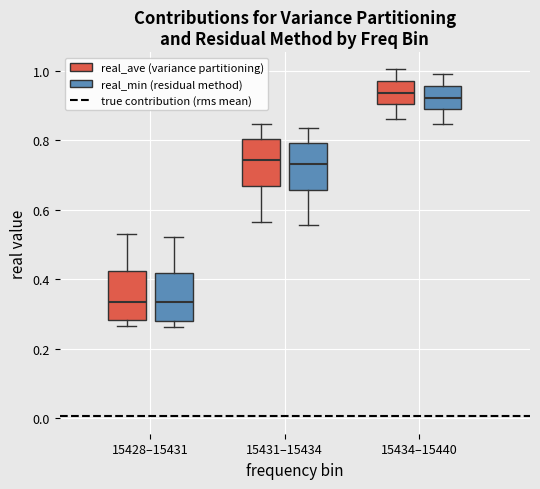

Reading left to right, read every box against the y-axis: the position of its median line, the range the box covers, and the ends of its whiskers. The values are not printed on the chart, so give them approximately, as read against the axis.

15428–15431 (real_ave (variance partitioning)): median 0.34, box 0.28 to 0.42, whiskers 0.26 to 0.54
15428–15431 (real_min (residual method)): median 0.34, box 0.28 to 0.42, whiskers 0.26 to 0.52
15431–15434 (real_ave (variance partitioning)): median 0.74, box 0.66 to 0.80, whiskers 0.56 to 0.84
15431–15434 (real_min (residual method)): median 0.74, box 0.66 to 0.80, whiskers 0.56 to 0.84
15434–15440 (real_ave (variance partitioning)): median 0.94, box 0.90 to 0.98, whiskers 0.86 to 1.00
15434–15440 (real_min (residual method)): median 0.92, box 0.88 to 0.96, whiskers 0.84 to 0.98